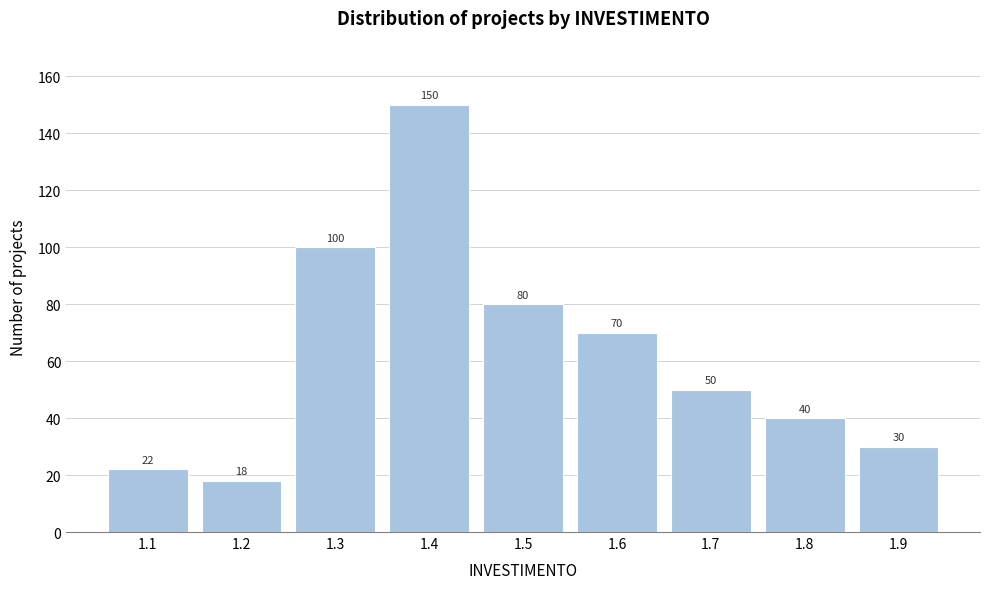

Reading left to right, extract all data points from this chart.

1.1=22	1.2=18	1.3=100	1.4=150	1.5=80	1.6=70	1.7=50	1.8=40	1.9=30